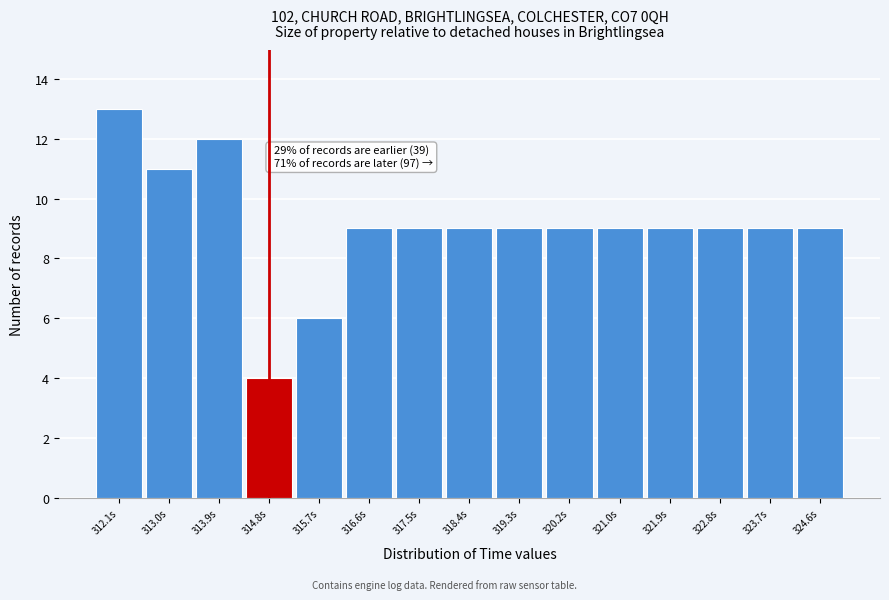

Reading left to right, list all the values displayed in this chart.

312.1s=13	313.0s=11	313.9s=12	314.8s=4	315.7s=6	316.6s=9	317.5s=9	318.4s=9	319.3s=9	320.2s=9	321.0s=9	321.9s=9	322.8s=9	323.7s=9	324.6s=9